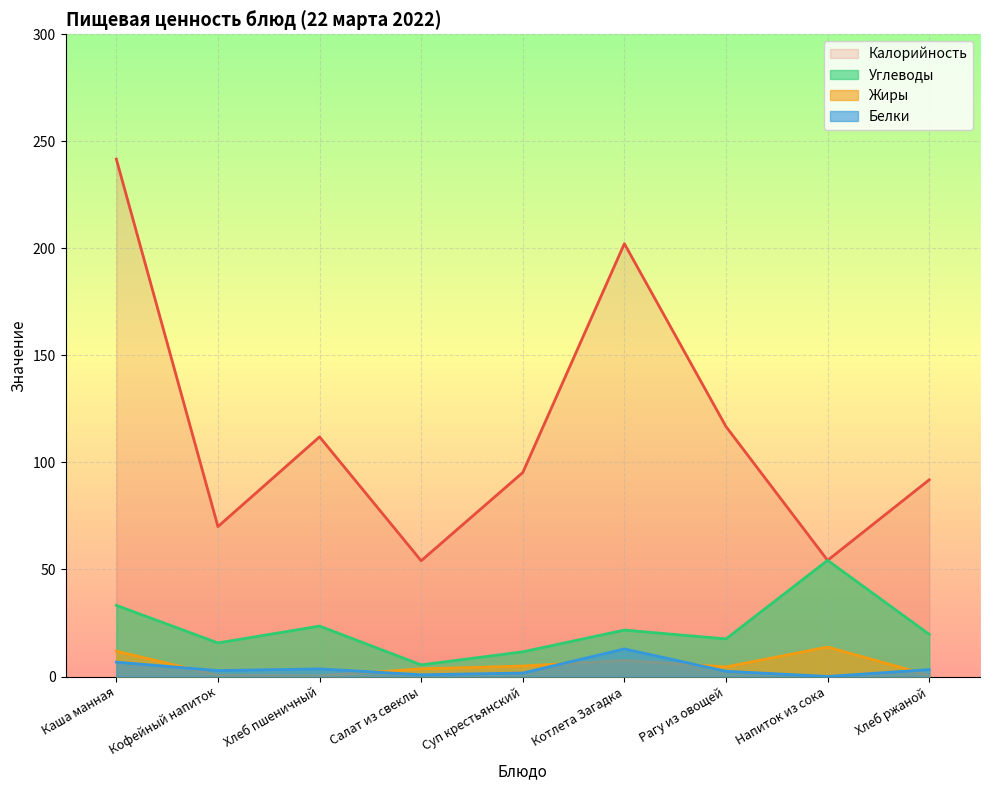

Read the Углеводы value at Хлеб ржаной.

19.7